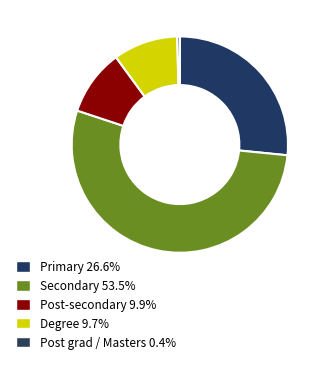

Count the number of slices in the pie.

5